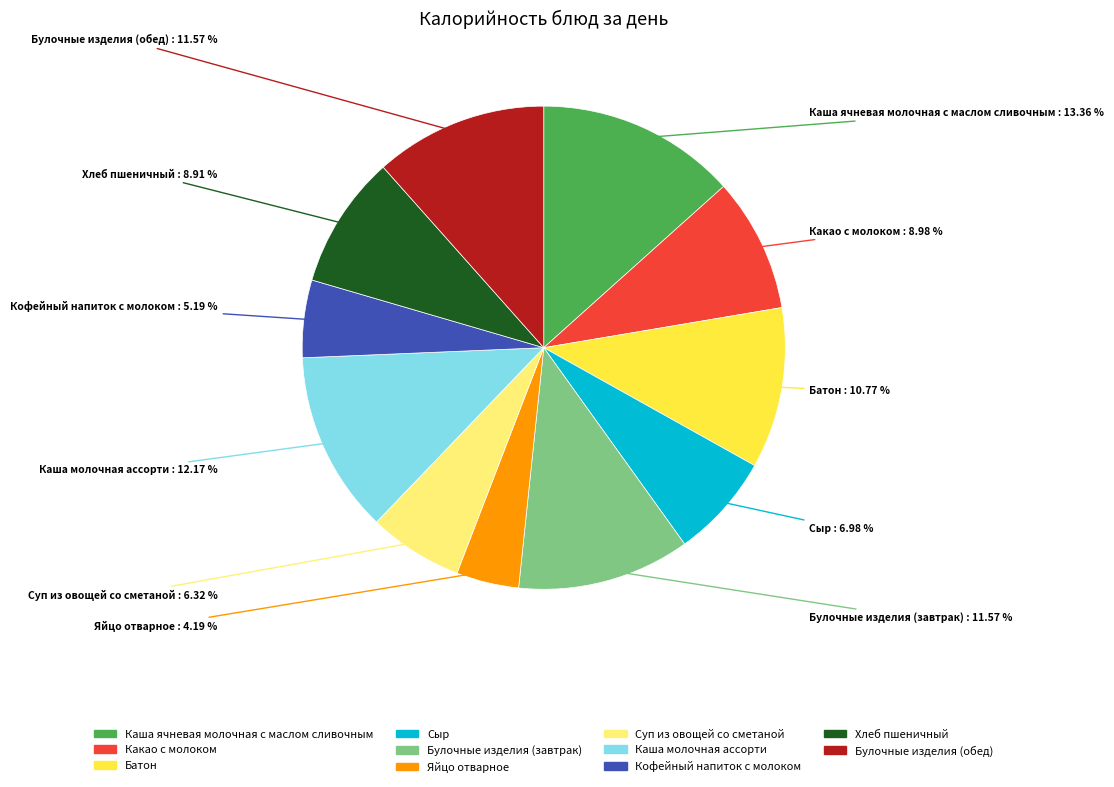

To the nearest percent, what is the difference between the largest and smallest slice percentages?

9%